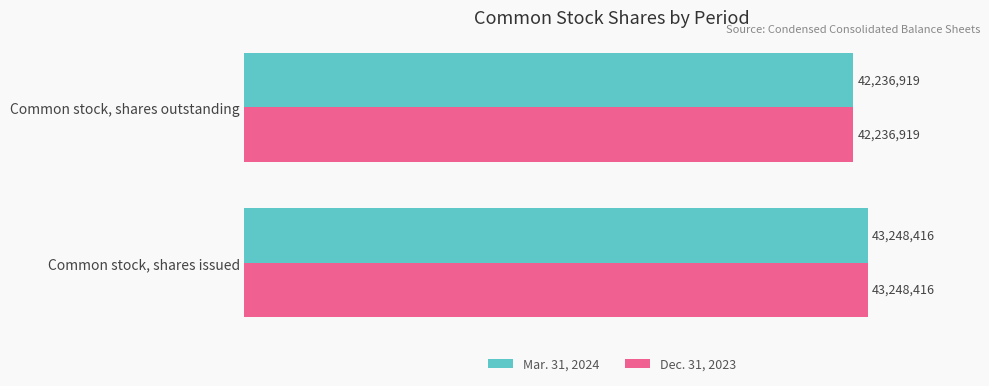

Rank the categories by Mar. 31, 2024 value from lowest to highest.

Common stock, shares outstanding, Common stock, shares issued